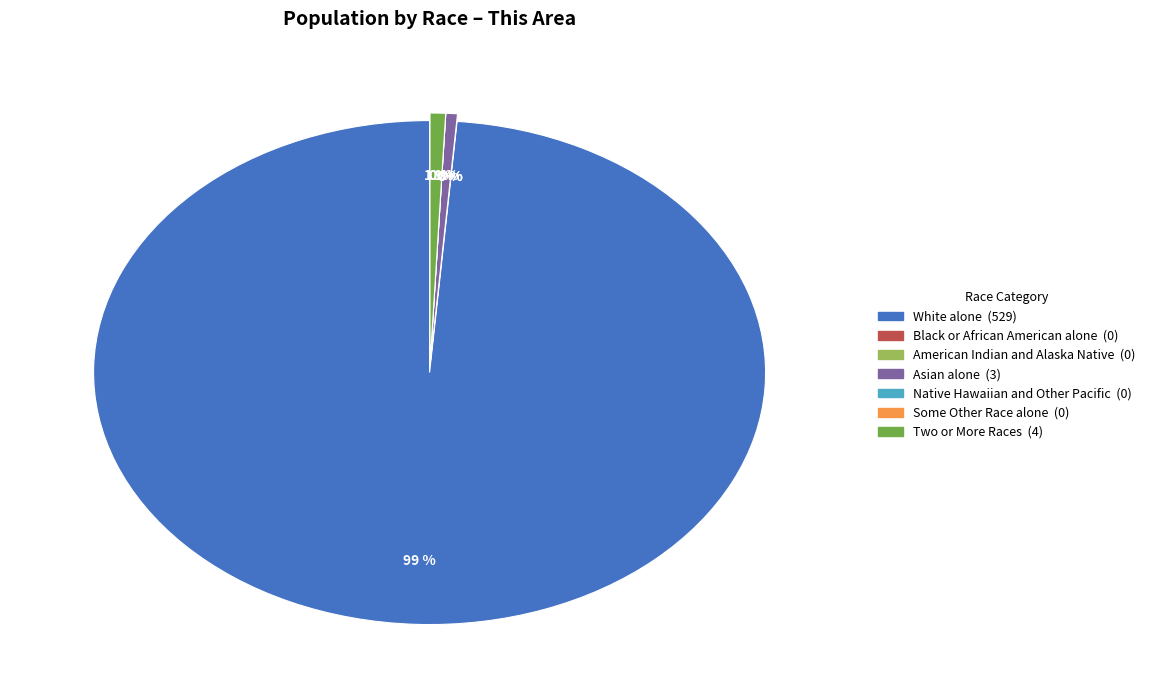

Is it true that White alone is 99% of the pie?

True